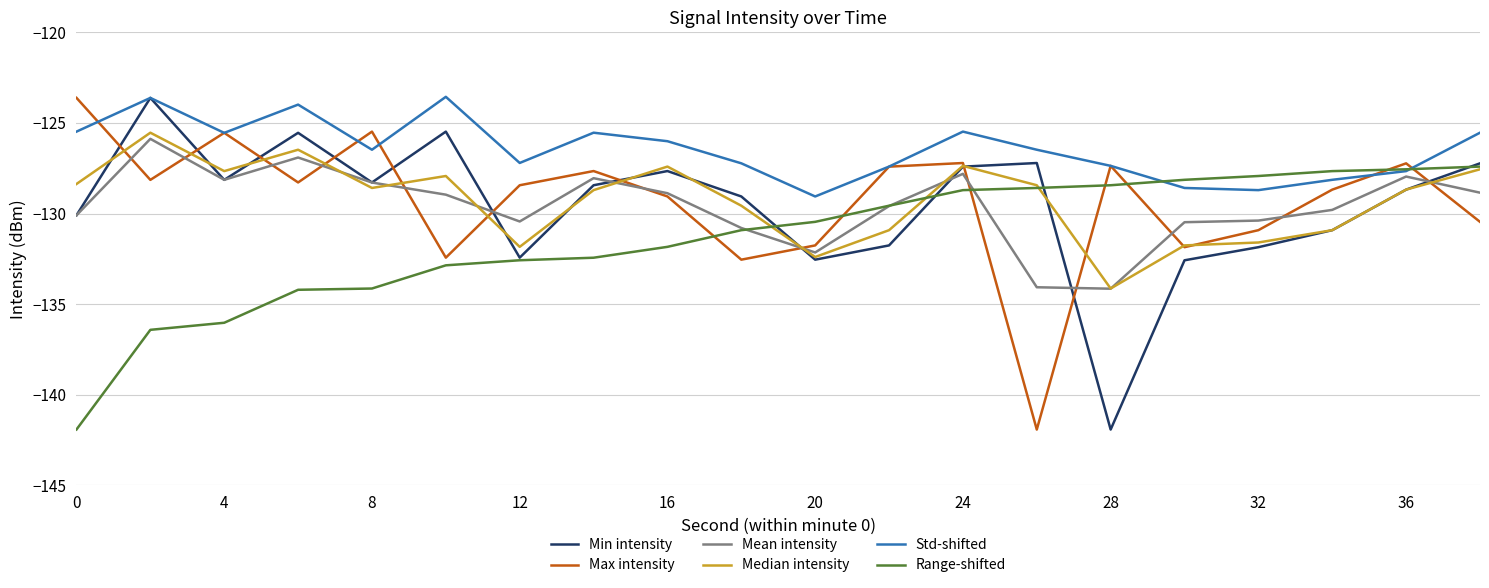

How many values in the Max intensity series are below -128?

12